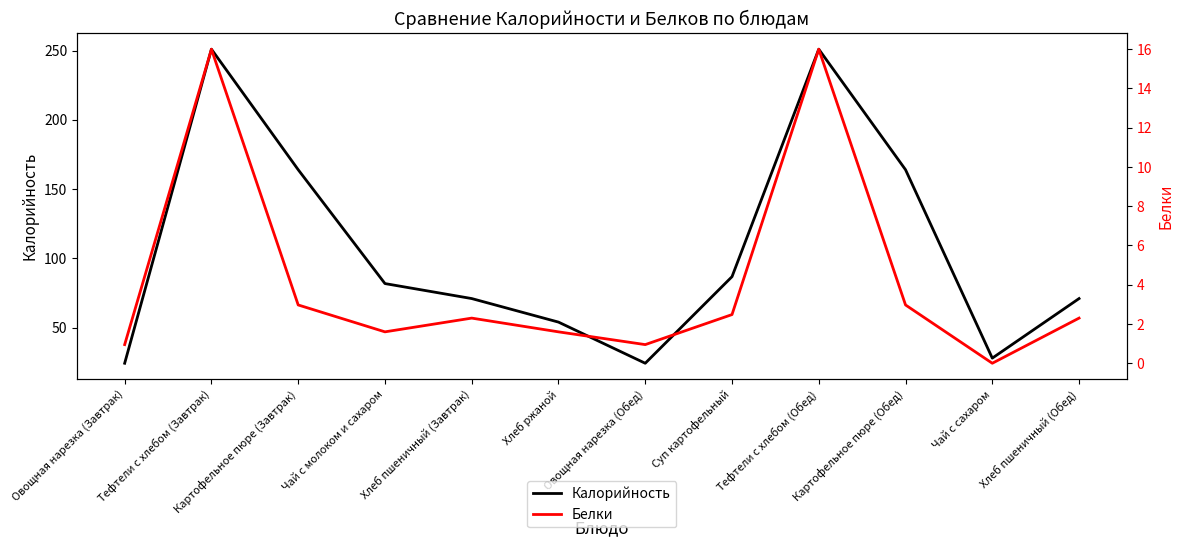

Which series changed the most between Тефтели c хлебом (Обед) and Хлеб пшеничный (Обед)?

Калорийность